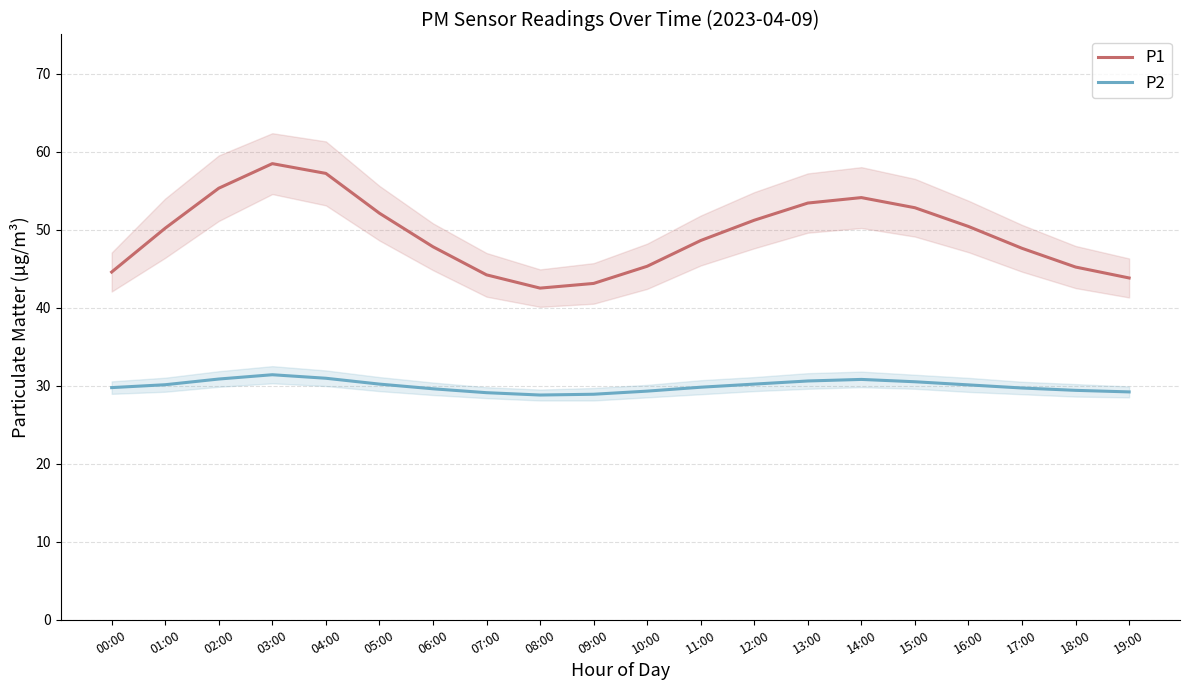

True or false: P1 and P2 cross at least once.

False